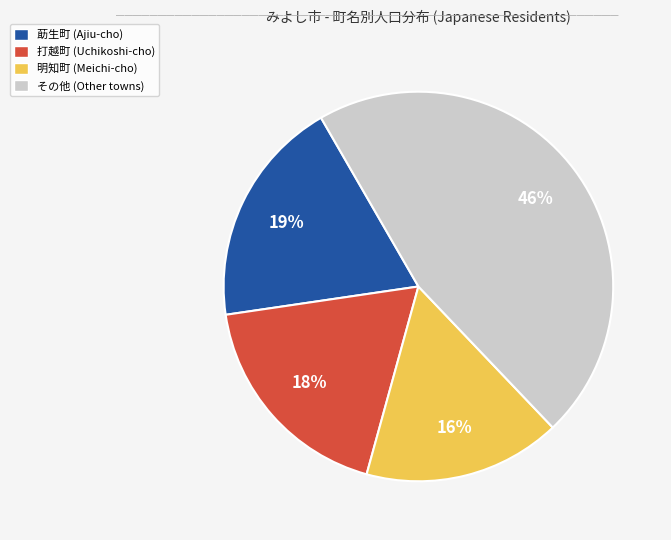

Is there any slice that represents more than half of the pie?

No